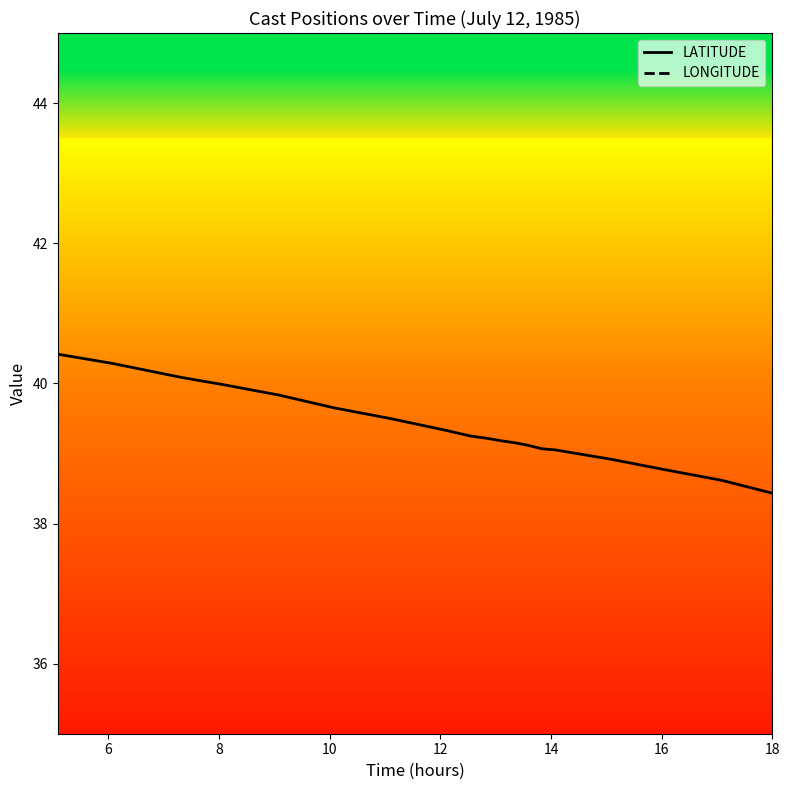

Is it true that LONGITUDE equals -72.7 at 16?

True